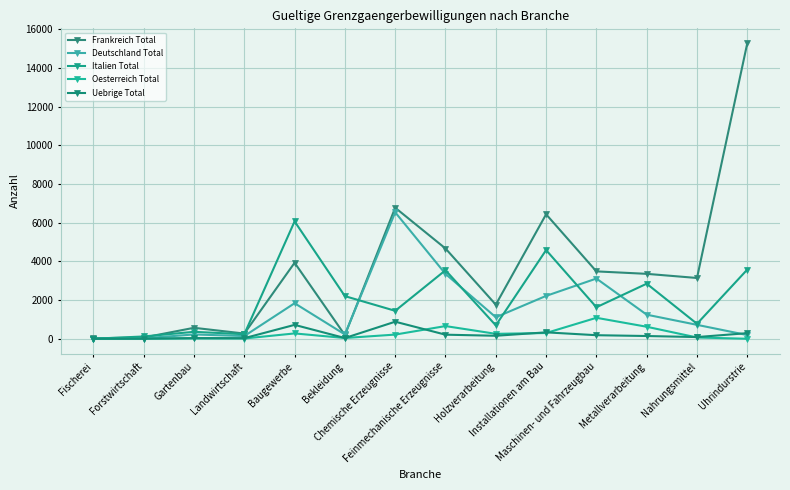

At Metallverarbeitung, list the series in order from largest to smallest.

Frankreich Total, Italien Total, Deutschland Total, Oesterreich Total, Uebrige Total